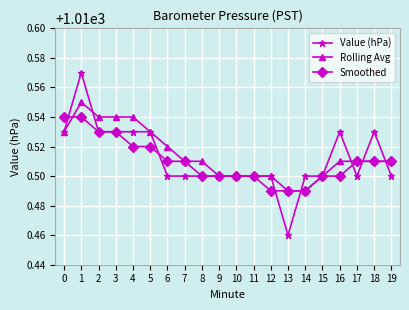

True or false: Value (hPa) has a value of 1010.5 at 3.

True